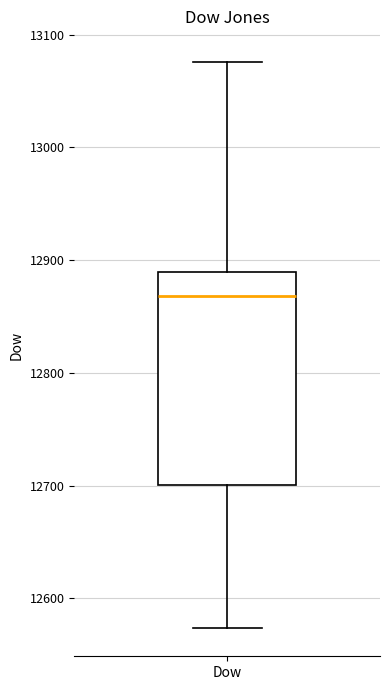

Read this box plot against the y-axis: the position of the median line, the range covered by the box, and the ends of both whiskers. The values are not printed on the chart, so give them approximately, as read against the axis.

median 12870, box 12700 to 12890, whiskers 12570 to 13080